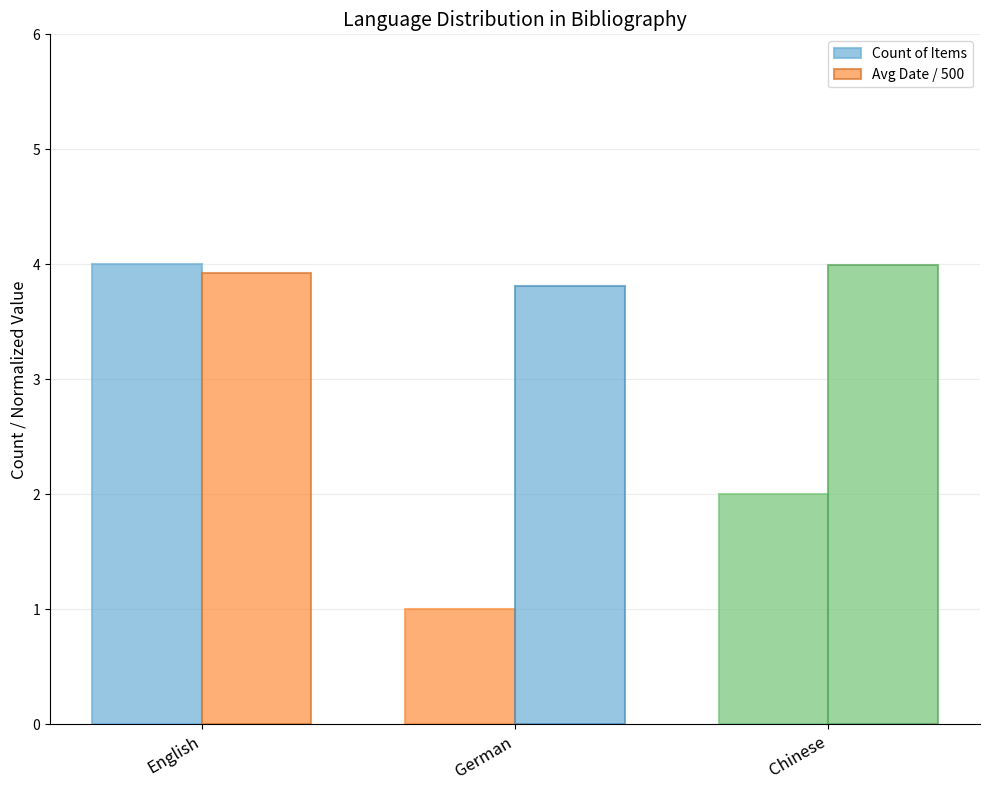

How many groups of bars are there?

3